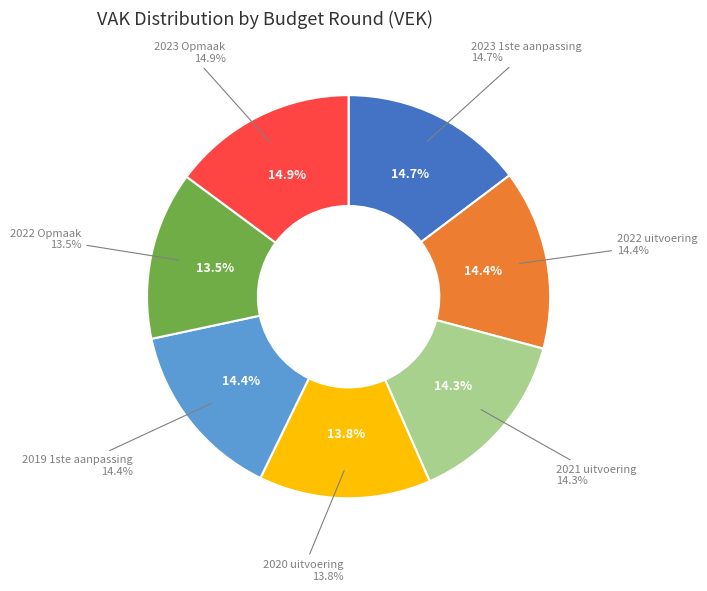

To the nearest percent, what is the combined percentage of 2023 Opmaak and 2021 uitvoering?

29%